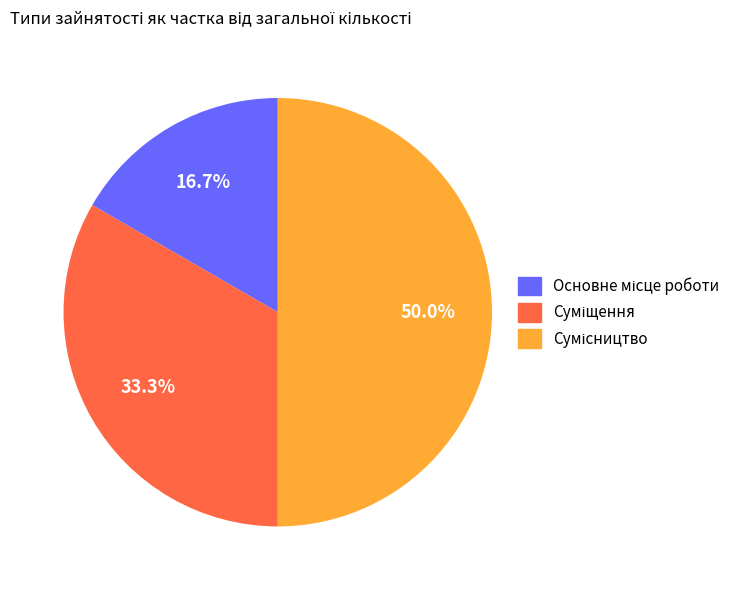

Approximately how many times larger is the value at Суміщення compared to Сумісництво?

0.7